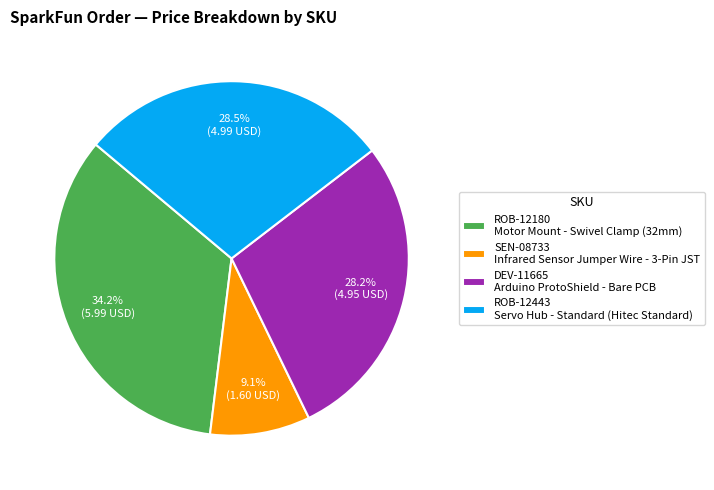

The SEN-08733 slice represents 1% of the pie. True or false?

False